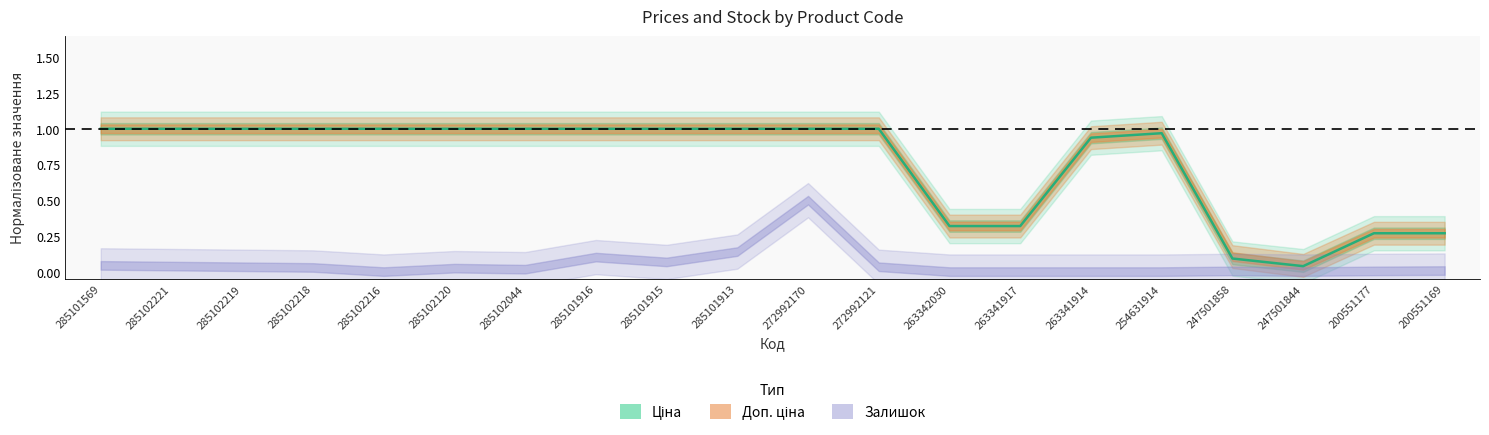

What position from the right is 285101915?

12